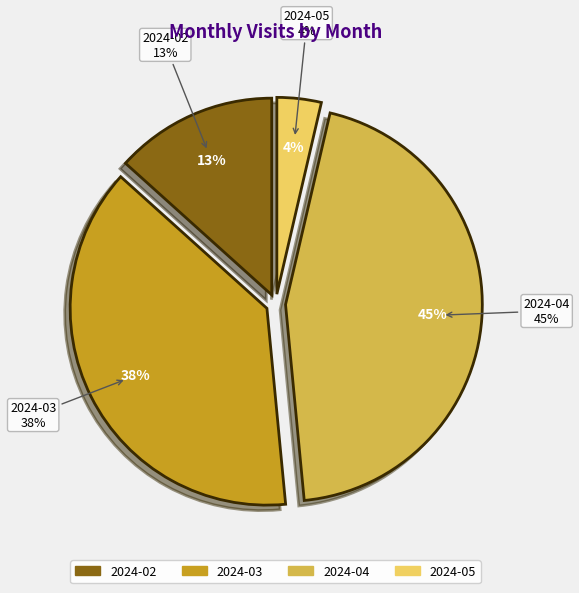

Combined, do 2024-02 and 2024-03 account for over 50%?

Yes